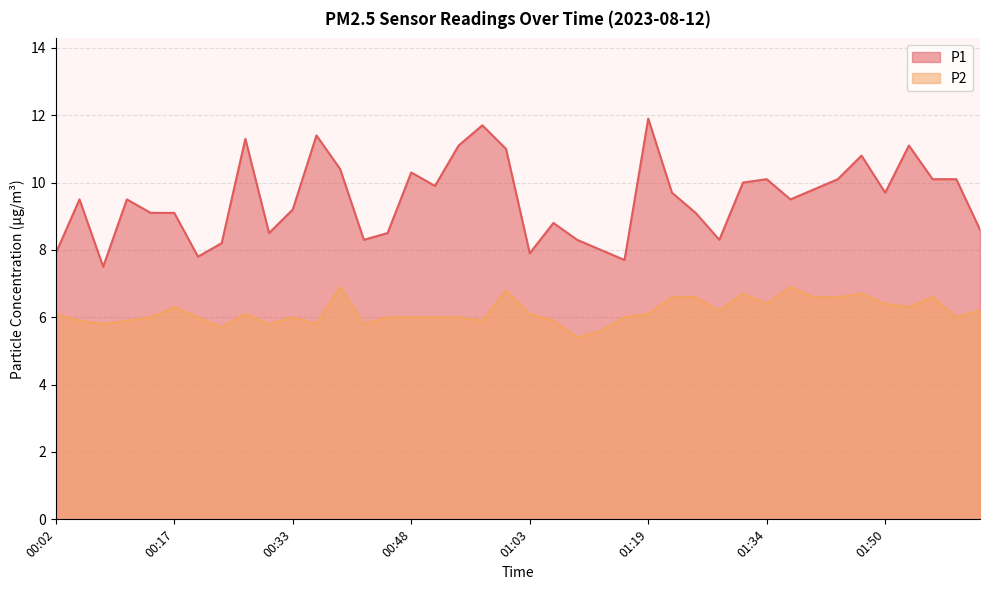

Is it true that P2 equals 6.7 at 01:46?

True